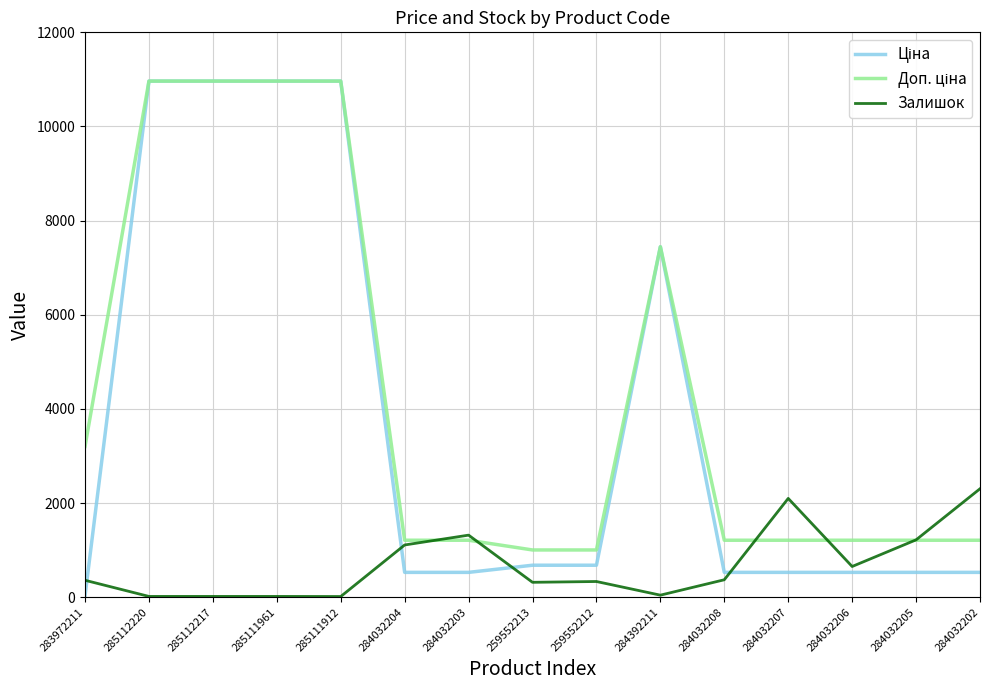

The Залишок series shows 2304.0 at 284032202. True or false?

True